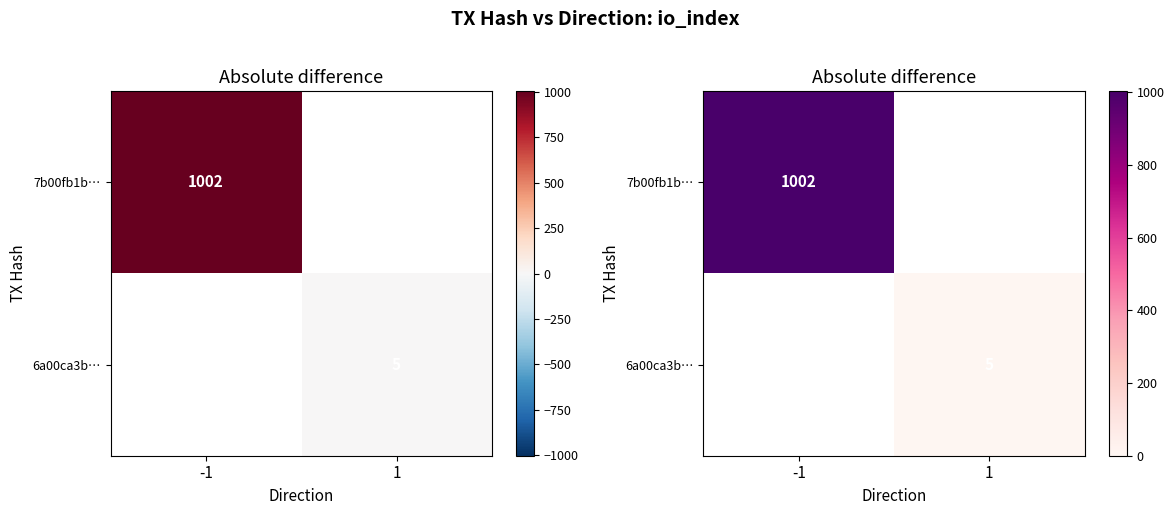

List the series in order of their peak value, highest first.

7b00fb1b…, 6a00ca3b…